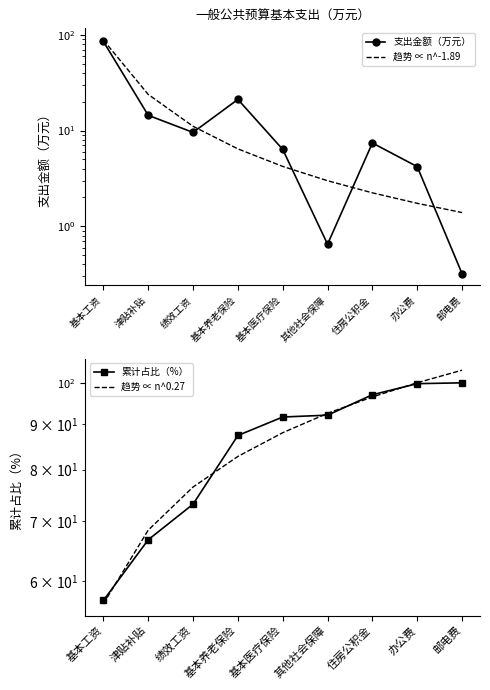

Reading right to left, extract all data points from this chart.

支出金额（万元）: 0.3	4.2	7.4	0.7	6.4	21.2	9.6	14.4	85.4
趋势 ∝ n^-1.89: 1.4	1.7	2.2	3.0	4.2	6.4	11.1	23.8	88.3
累计占比（%）: 100.0	99.8	97.0	92.0	91.6	87.3	73.2	66.8	57.1
趋势 ∝ n^0.27: 103.3	100.0	96.4	92.5	88.0	82.7	76.5	68.4	56.6